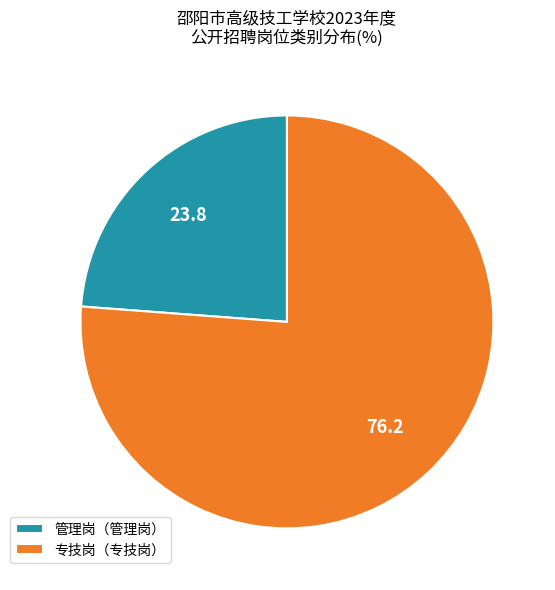

Which slice is the smallest?

管理岗（管理岗）